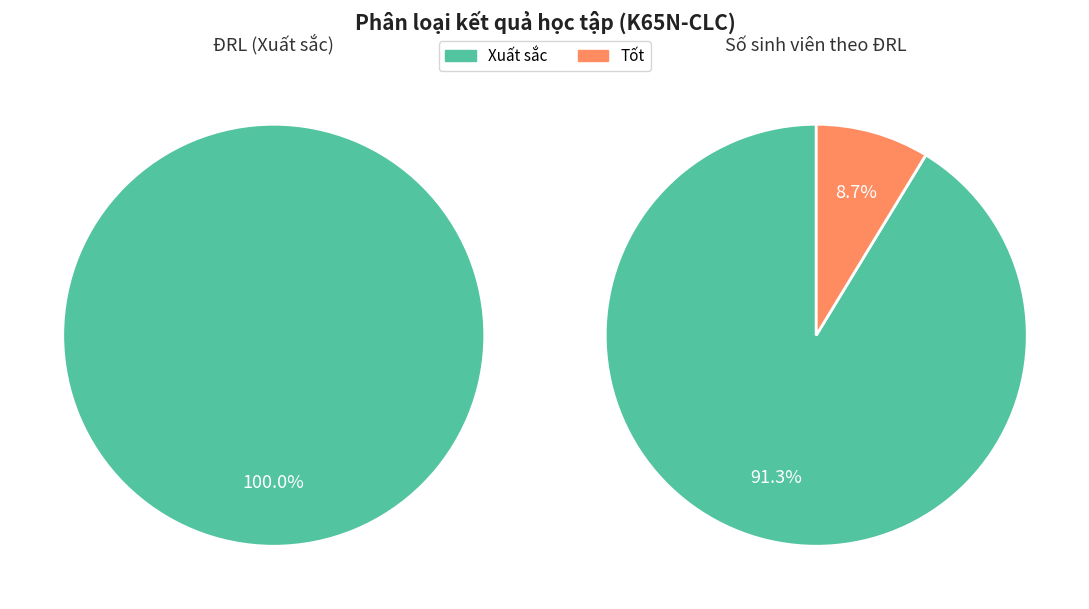

To the nearest percent, what percentage of the pie is Tốt?

9%